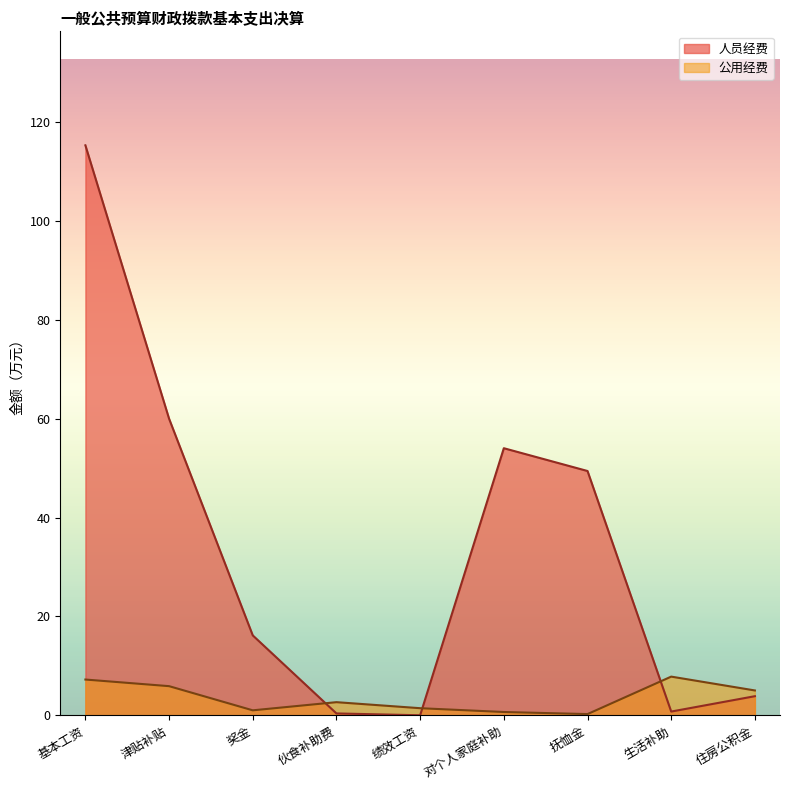

The chart shows a value of 49.4 at 抚恤金. True or false?

True